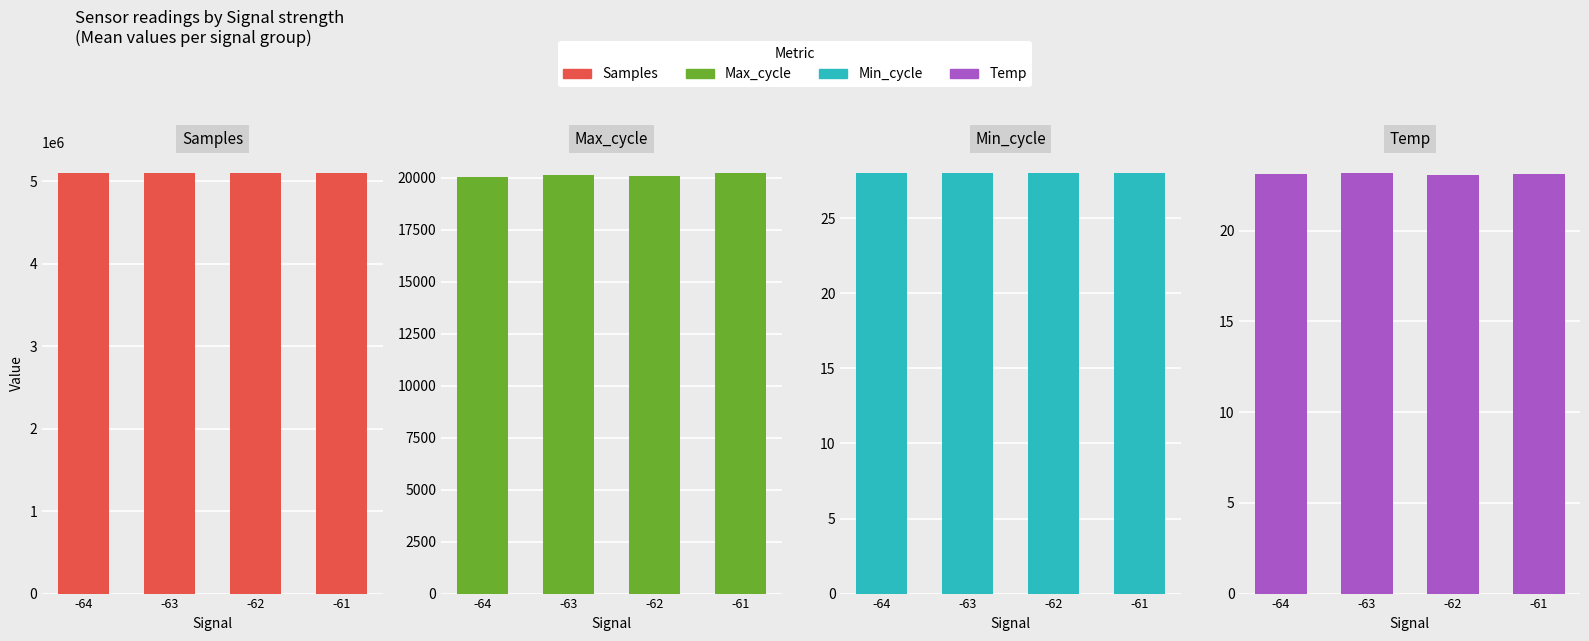

Which category has the lowest value in the Max_cycle series?

-64